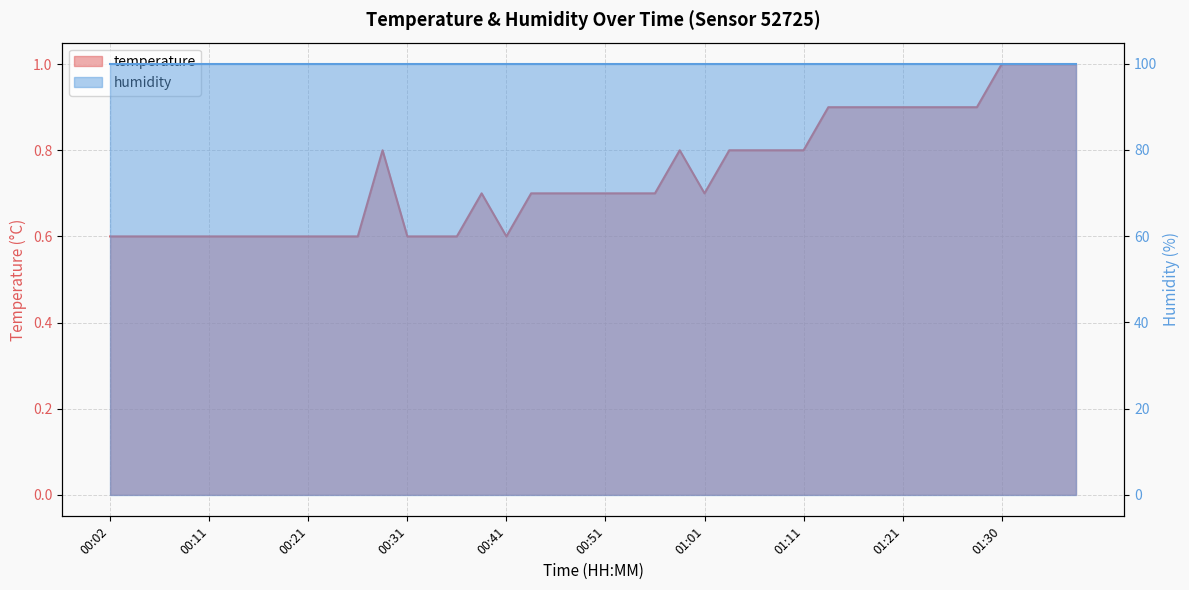

What is the change in value from 00:14 to 01:38?

+0.4